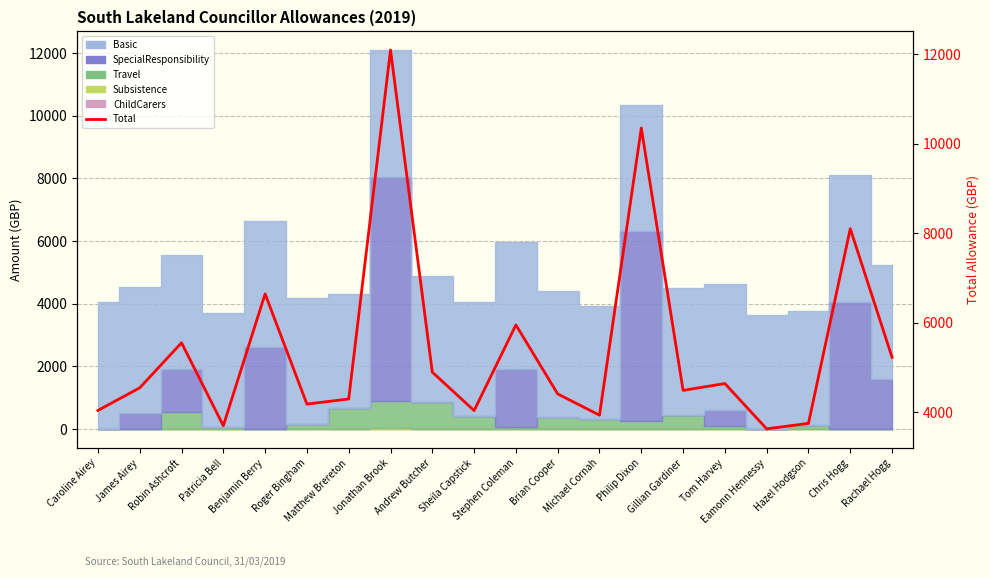

At which category does the chart reach its peak across all series?

Jonathan Brook